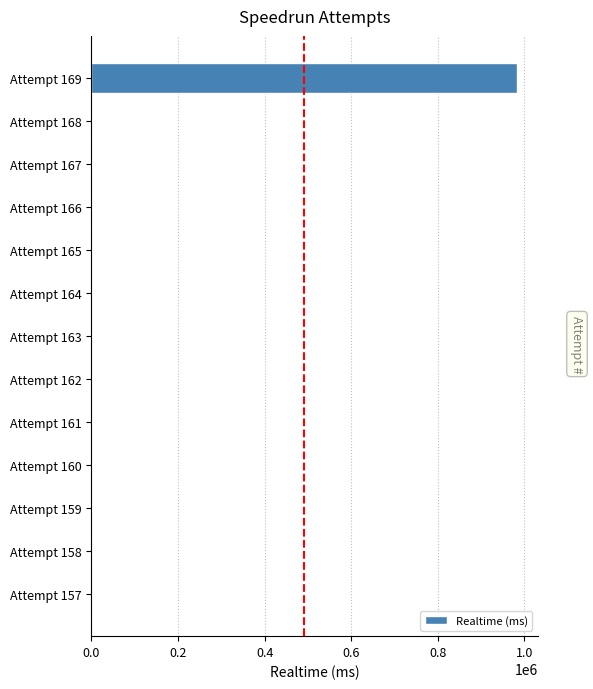

What is the greatest value displayed?

982529